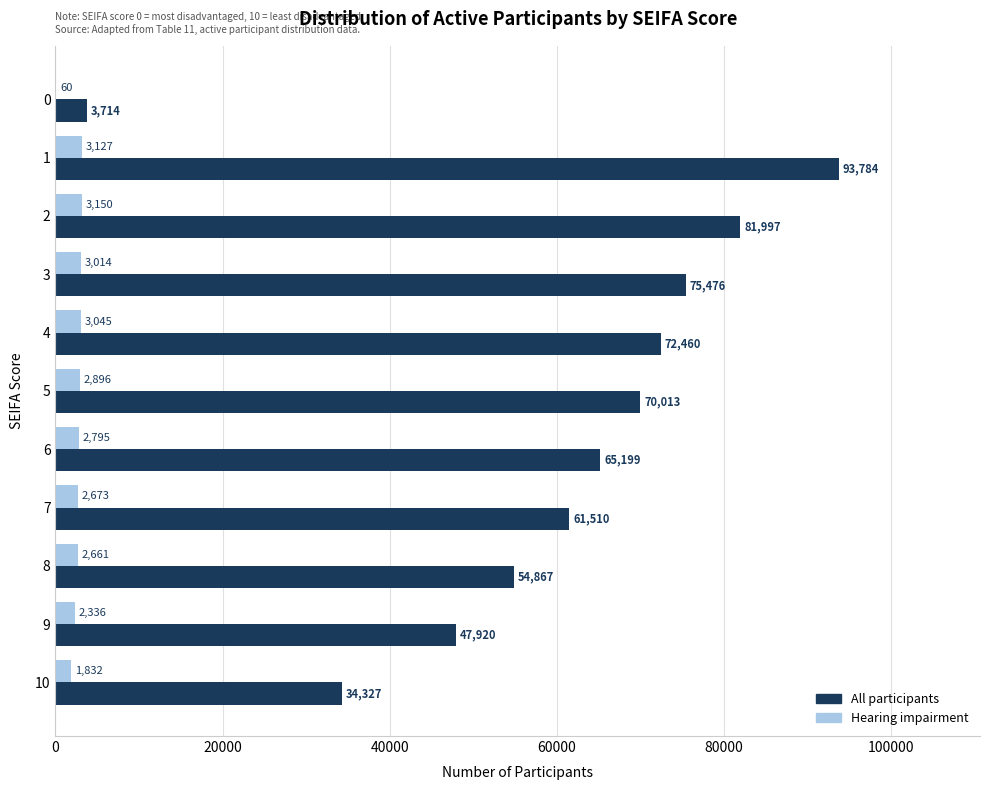

Read the Hearing impairment value at 9, to the nearest 10.

2340